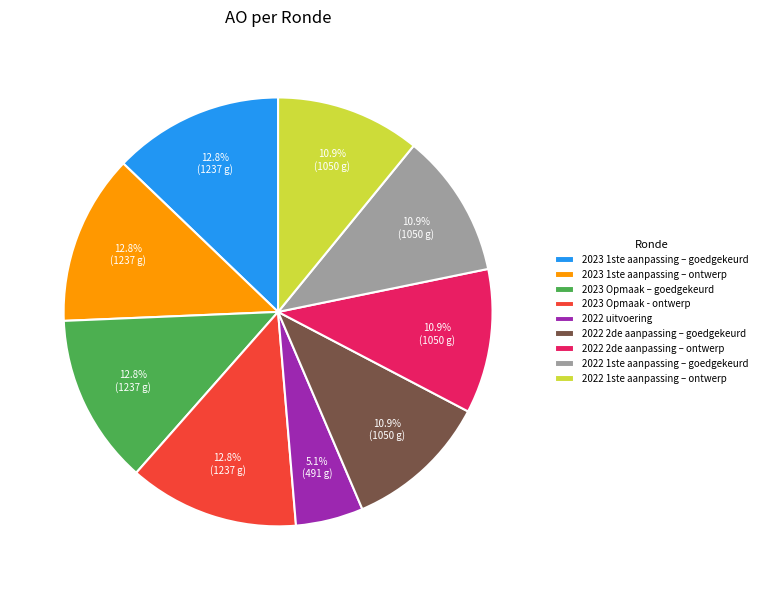

True or false: 2023 Opmaak – goedgekeurd accounts for 2% of the total.

False